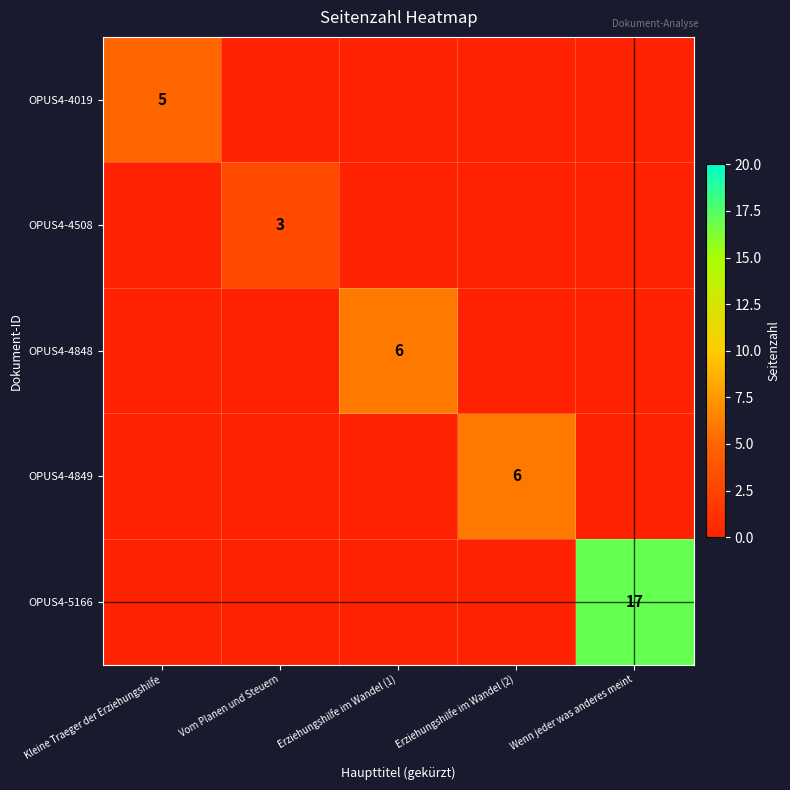

At Erziehungshilfe im Wandel (2), list the series in order from largest to smallest.

OPUS4-4849, OPUS4-4019, OPUS4-4508, OPUS4-4848, OPUS4-5166